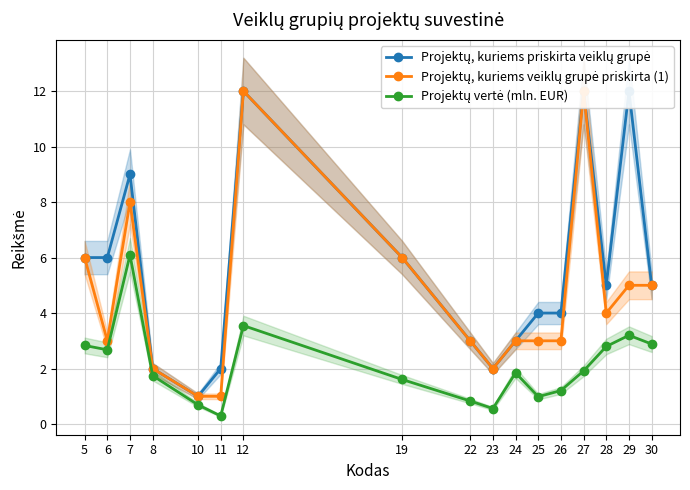

What is the difference between the highest and lowest values at 24?

1.2